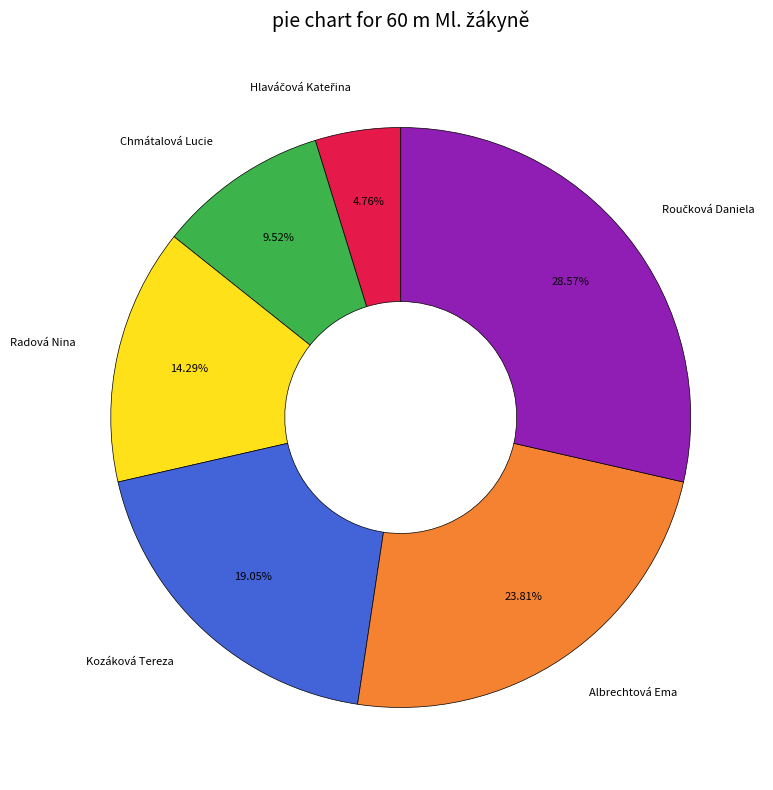

Which has a higher value, Chmátalová Lucie or Albrechtová Ema?

Albrechtová Ema